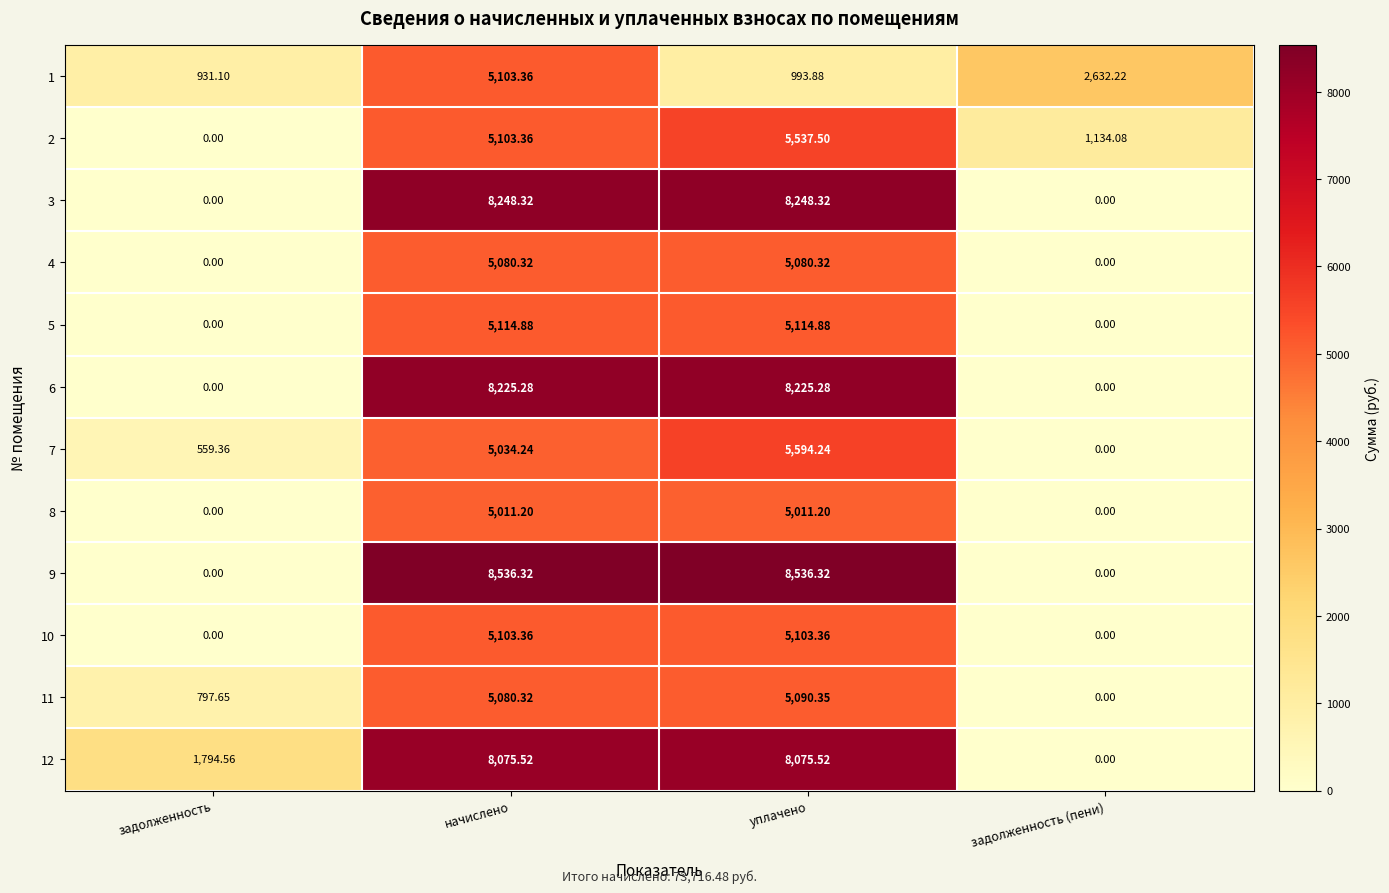

At which label does 1 reach its minimum?

задолженность